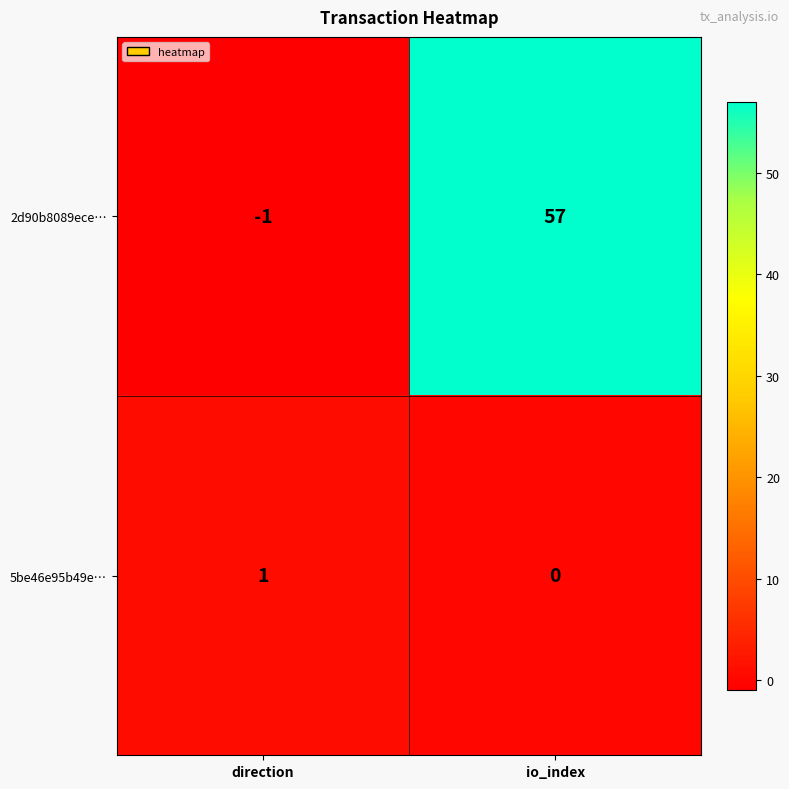

Reading right to left, list all the values displayed in this chart.

2d90b8089ece…: 57	-1
5be46e95b49e…: 0	1